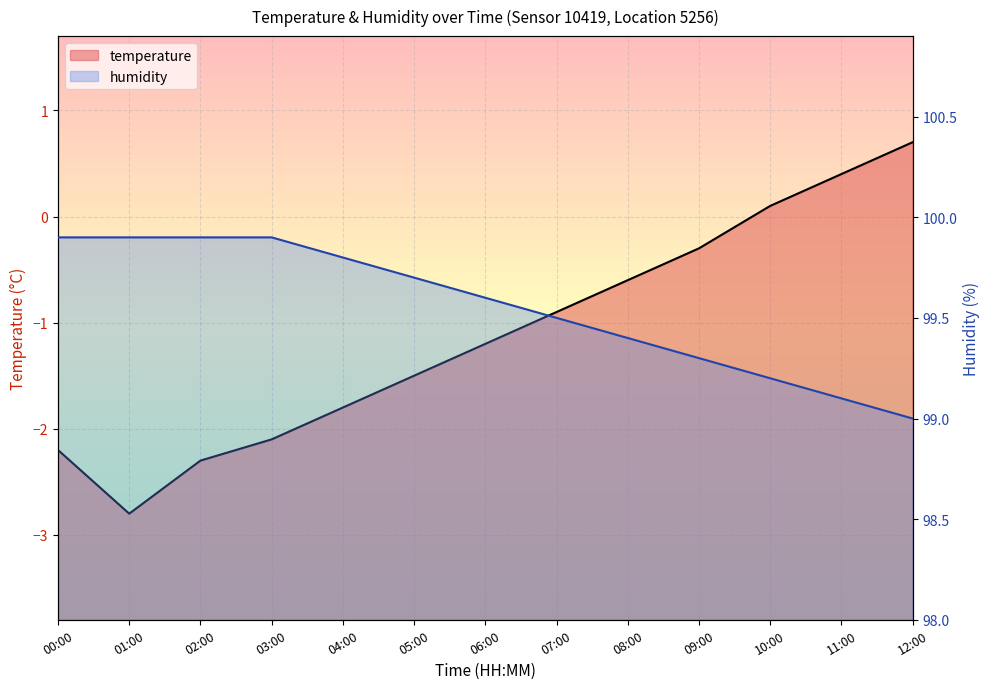

True or false: humidity and temperature intersect in this chart.

False